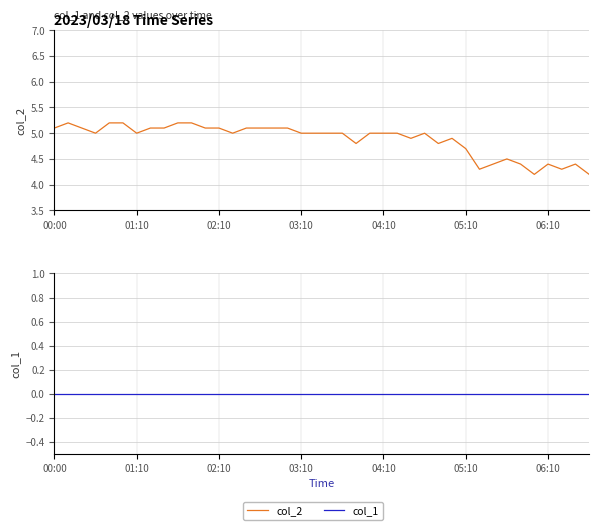

Reading left to right, extract all data points from this chart.

col_2: 5.1	5.2	5.1	5.0	5.2	5.2	5.0	5.1	5.1	5.2	5.2	5.1	5.1	5.0	5.1	5.1	5.1	5.1	5.0	5.0	5.0	5.0	4.8	5.0	5.0	5.0	4.9	5.0	4.8	4.9	4.7	4.3	4.4	4.5	4.4	4.2	4.4	4.3	4.4	4.2
col_1: 0.0	0.0	0.0	0.0	0.0	0.0	0.0	0.0	0.0	0.0	0.0	0.0	0.0	0.0	0.0	0.0	0.0	0.0	0.0	0.0	0.0	0.0	0.0	0.0	0.0	0.0	0.0	0.0	0.0	0.0	0.0	0.0	0.0	0.0	0.0	0.0	0.0	0.0	0.0	0.0